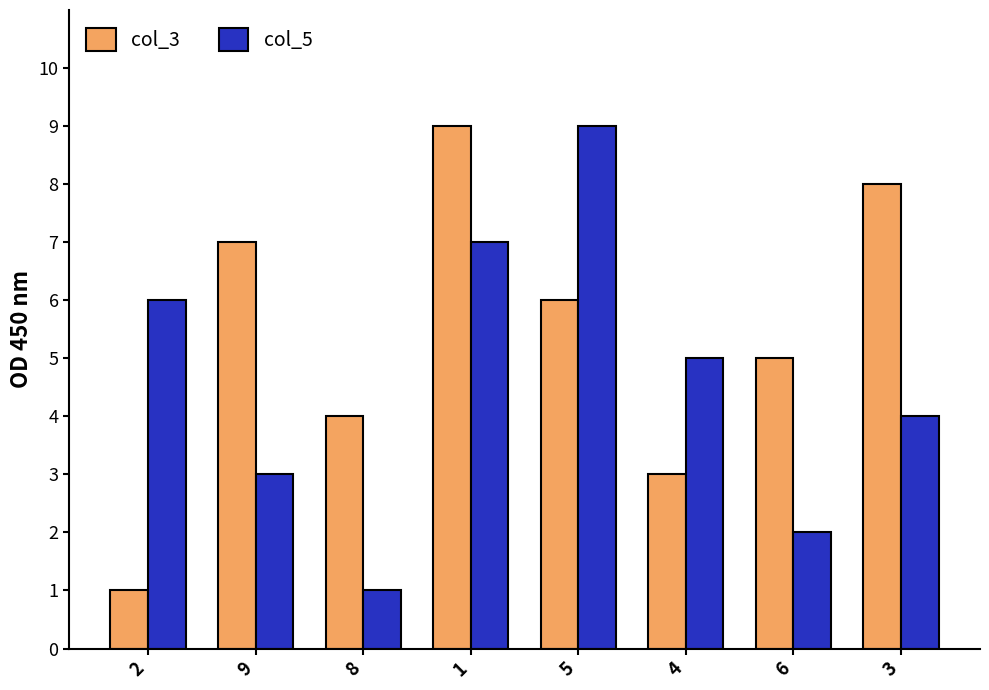

What are all the series names shown in the legend?

col_3, col_5